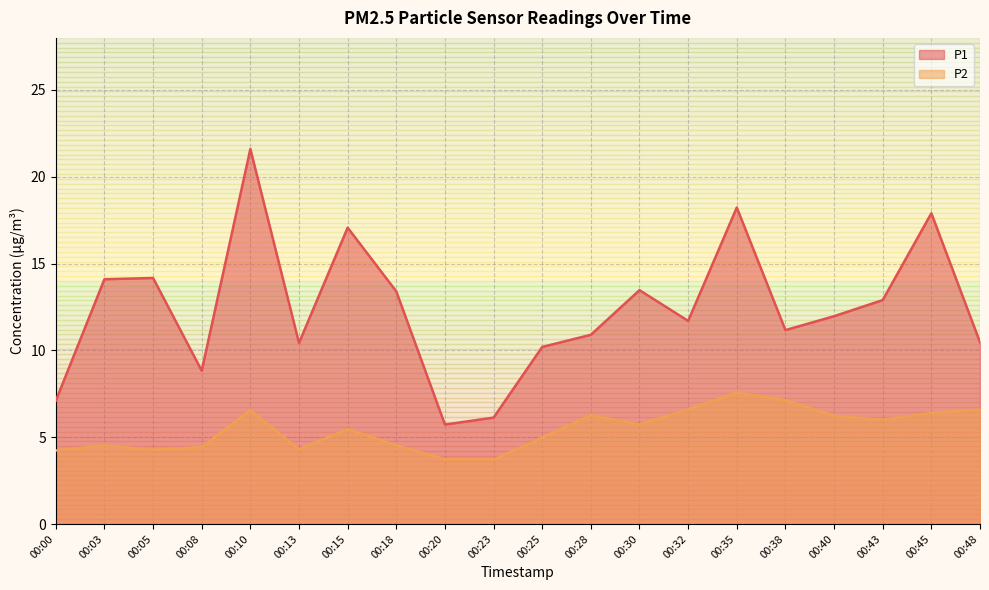

Where is the first local minimum for P1?

00:08